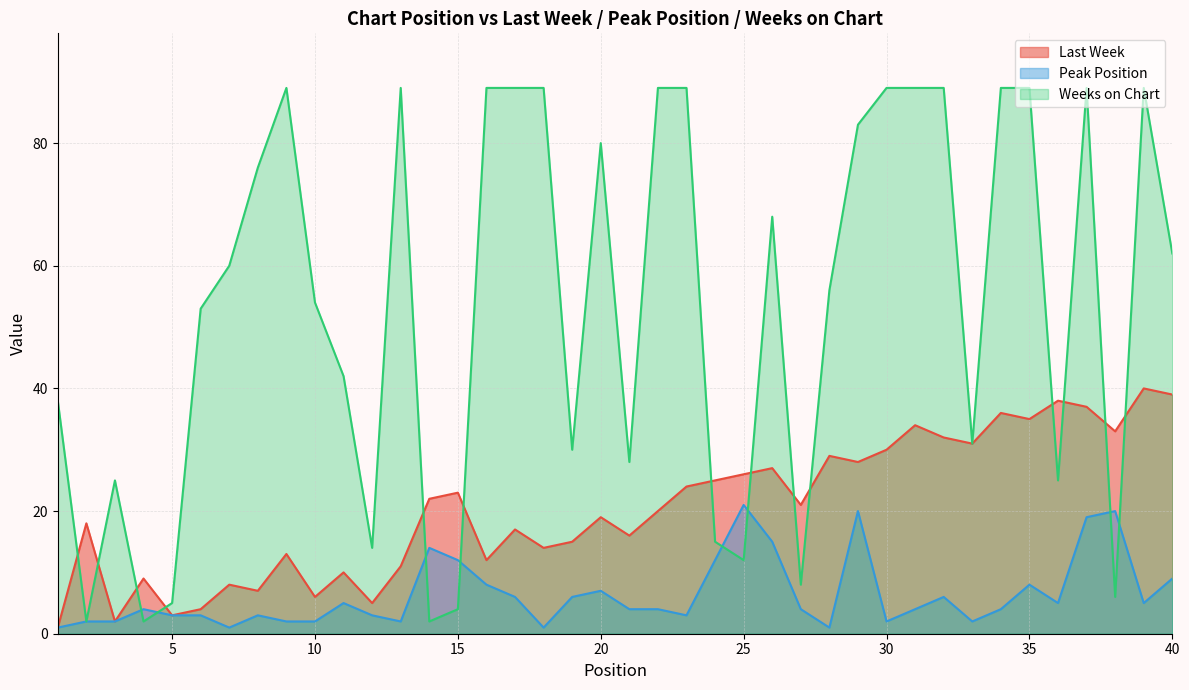

Which series has the largest total across all categories?

Weeks on Chart